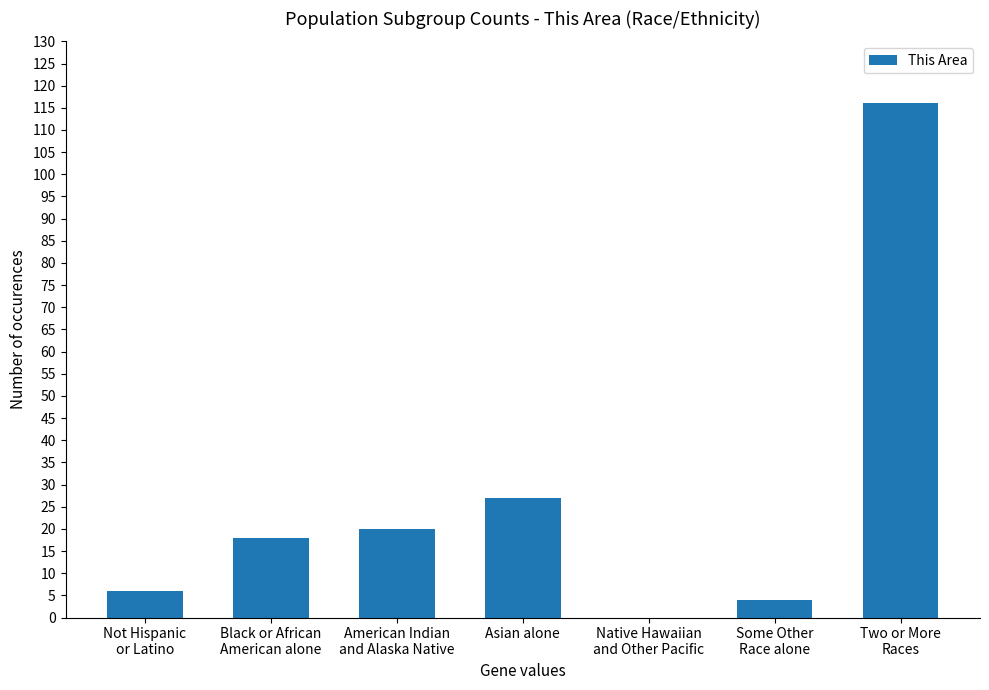

True or false: the data shows 2 at Not Hispanic
or Latino.

False